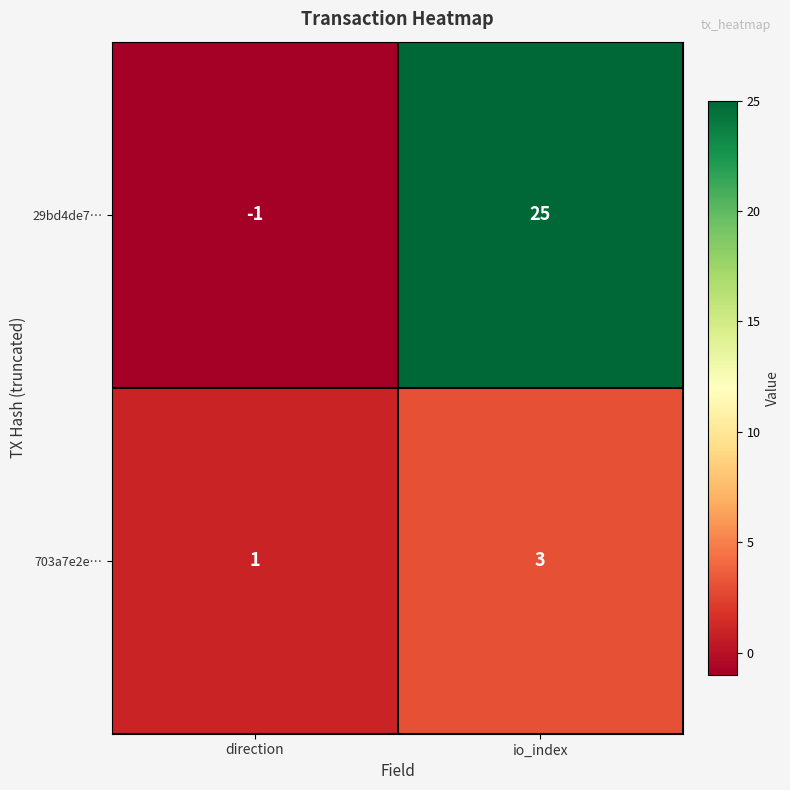

Reading left to right, what are all the values shown in this chart?

29bd4de7…: -1	25
703a7e2e…: 1	3